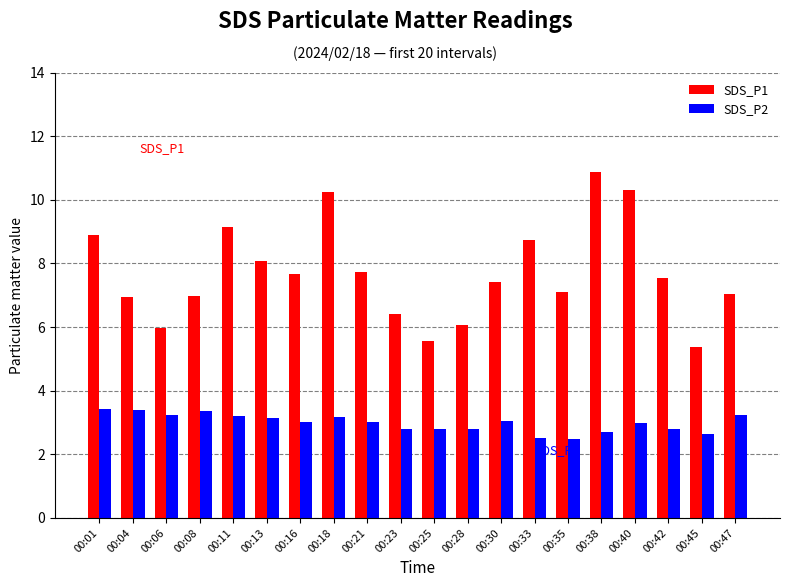

Which series has the largest total across all categories?

SDS_P1